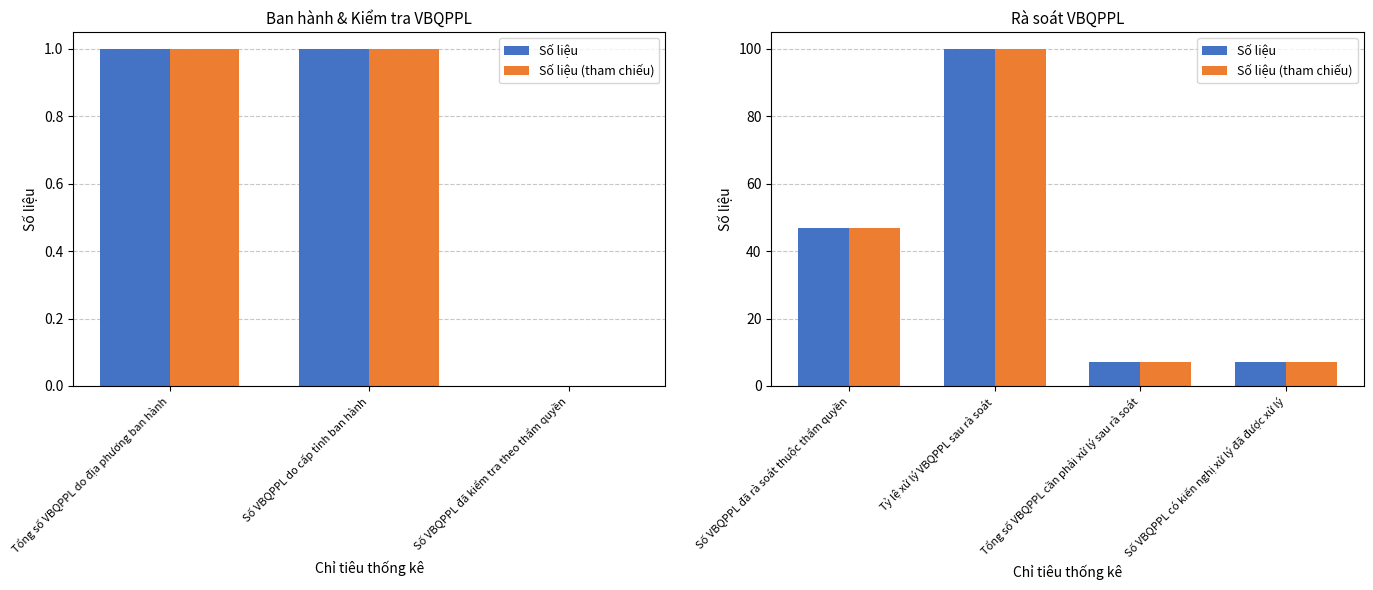

What position from the left is Tỷ lệ xử lý VBQPPL sau rà soát?

2